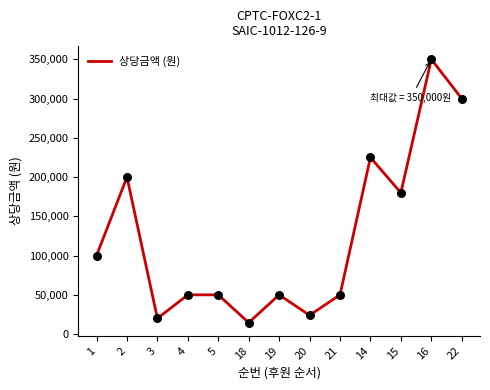

What is the change in value from 5 to 16?

+300000